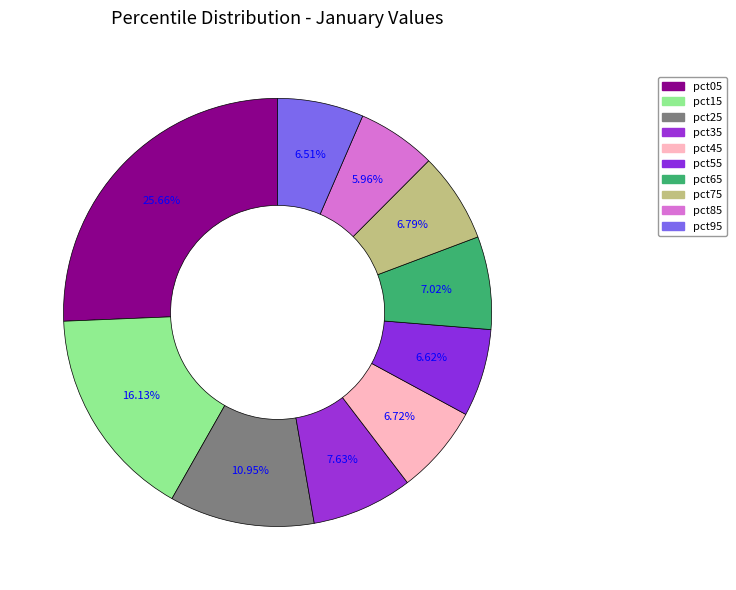

What portion of the pie excludes pct05?

74.3%